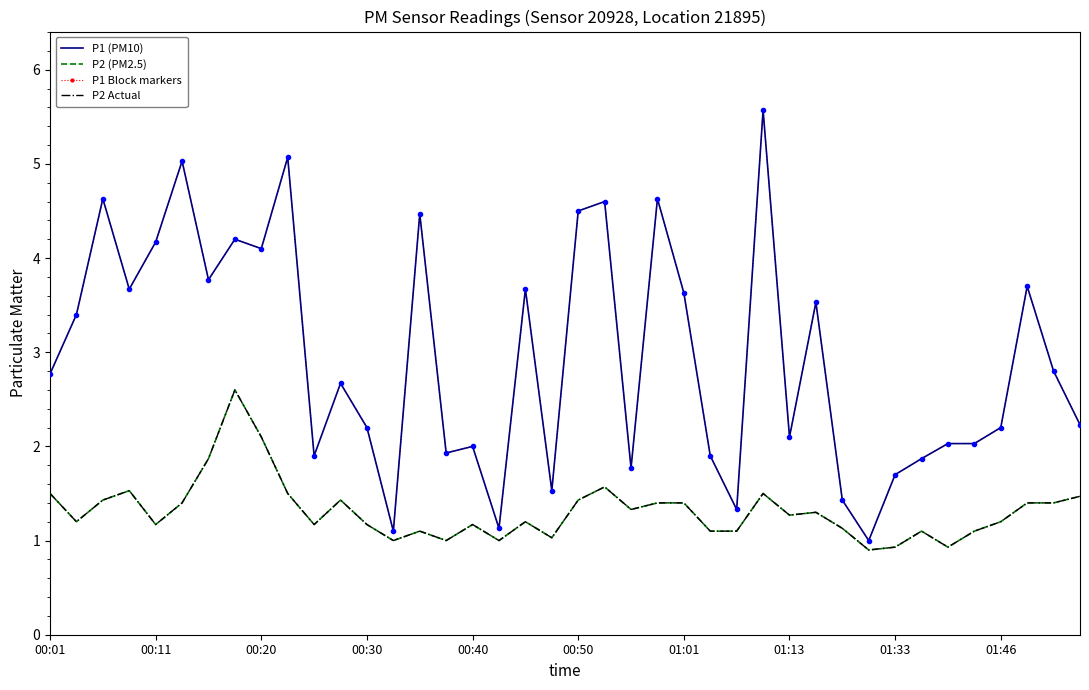

At how many categories does at least one series exceed 5?

3